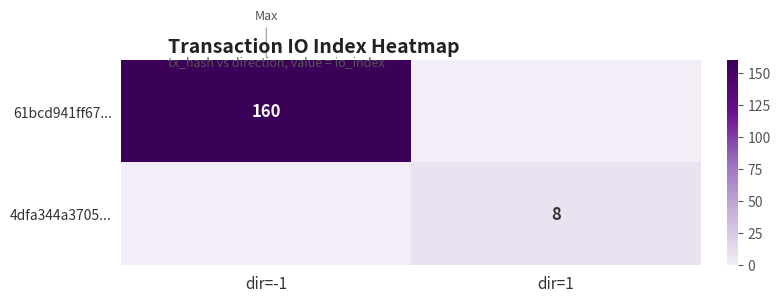

True or false: 61bcd941ff67... has a value of 60 at dir=-1.

False